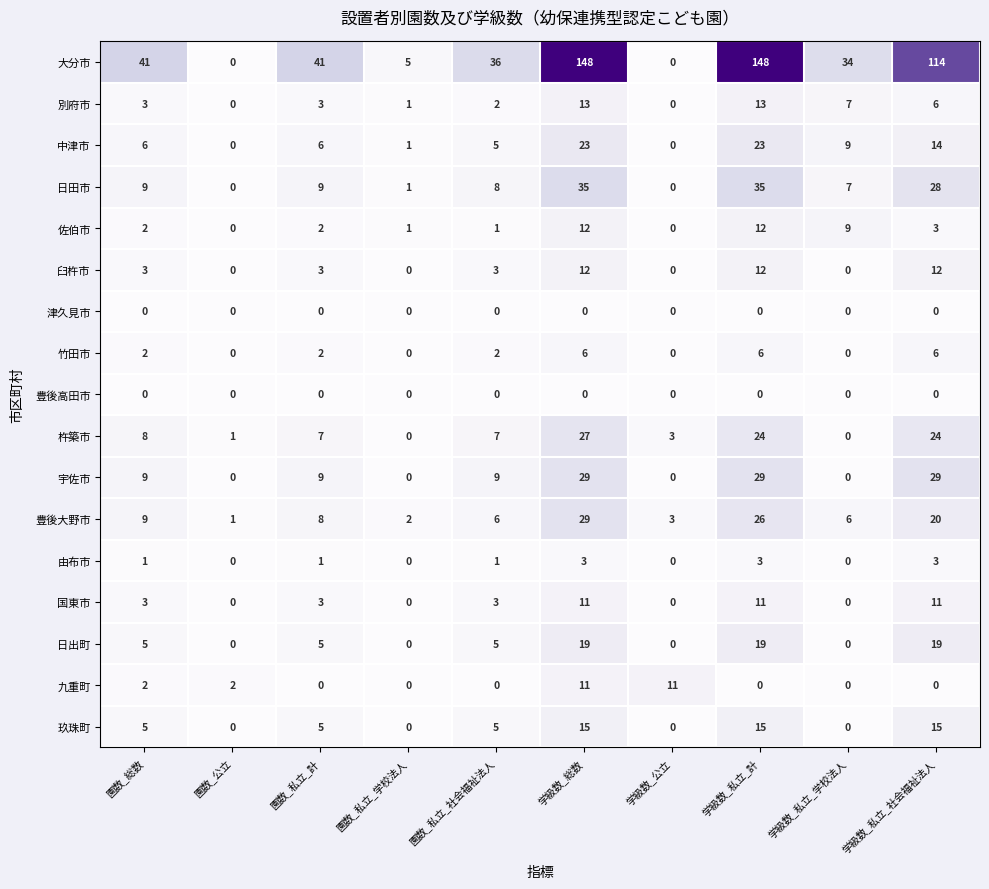

The value of 日田市 at 園数_私立_計 is 9. True or false?

True